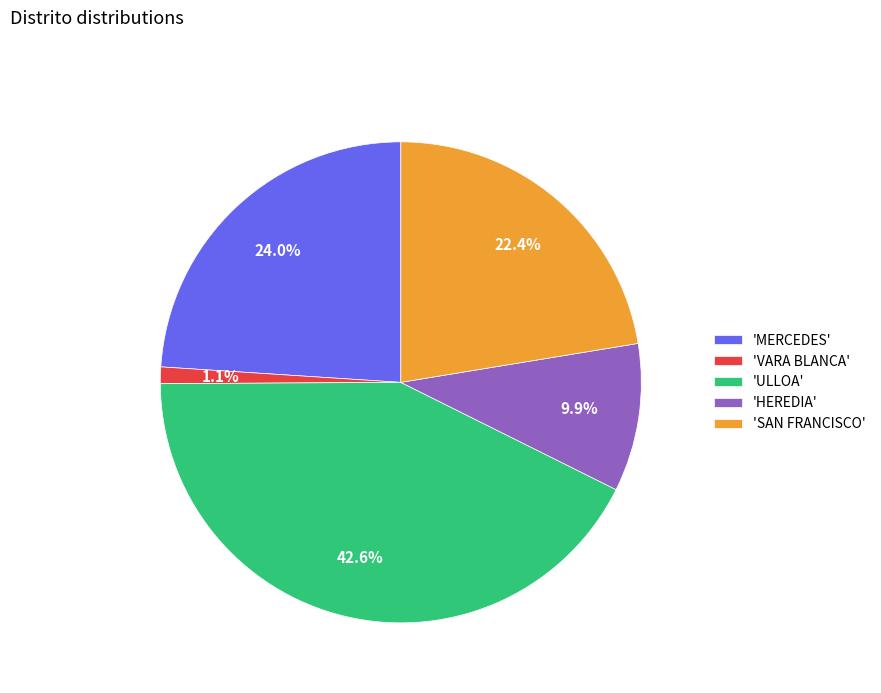

What percentage is NOT represented by 'VARA BLANCA'?

98.9%